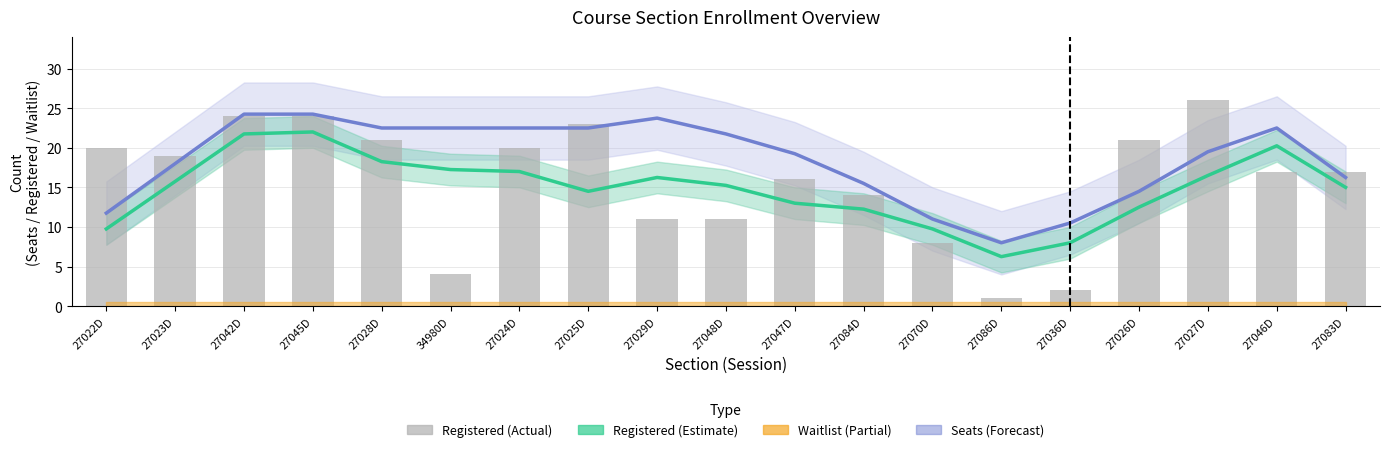

What is the average value of the Registered series?

15.7